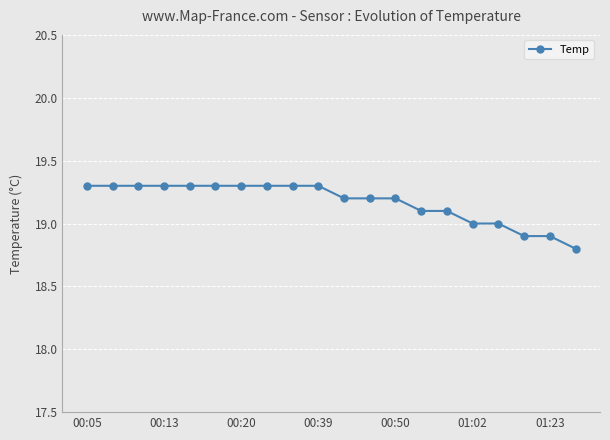

What is the value of the 2nd point from the left?

19.3